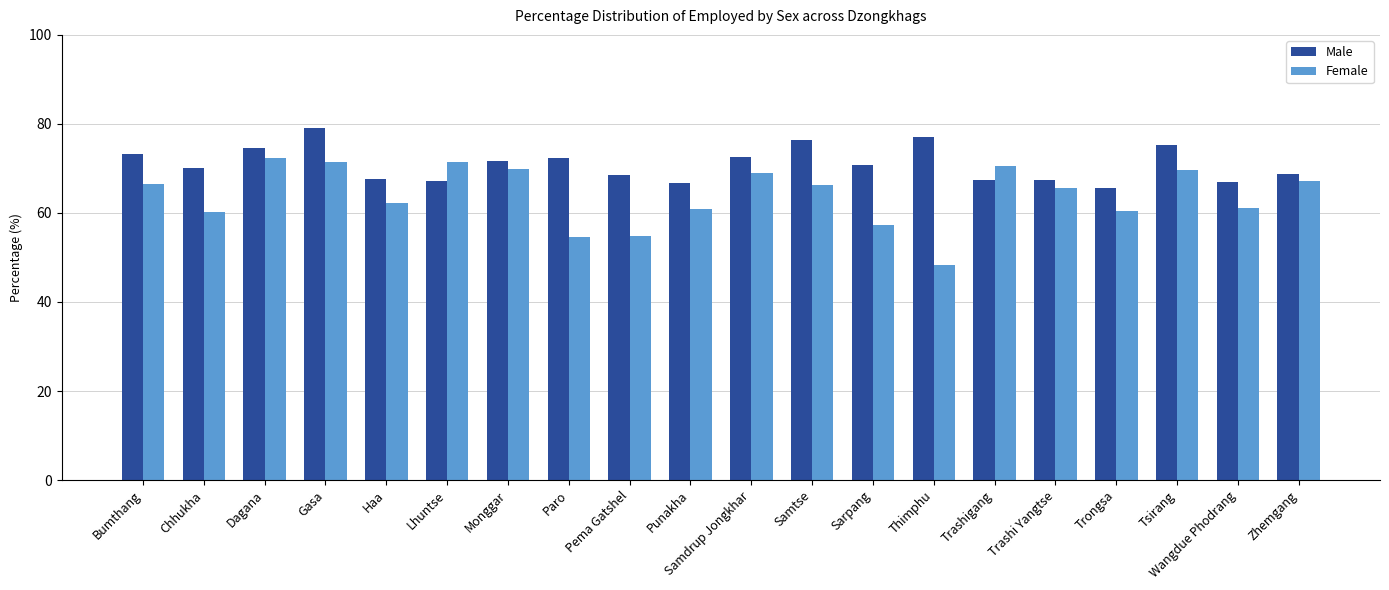

Rank the series by their average value, from highest to lowest.

Male, Female